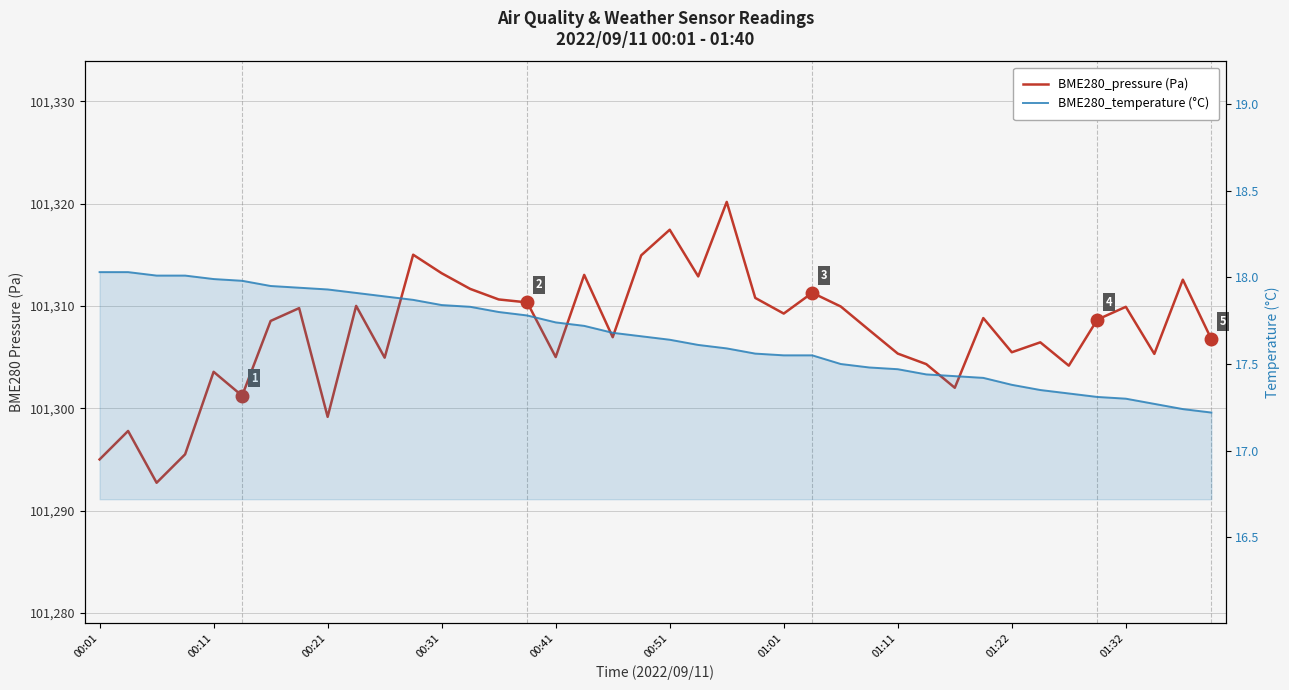

True or false: BME280_pressure (Pa) has more than 2 interior local peaks.

True